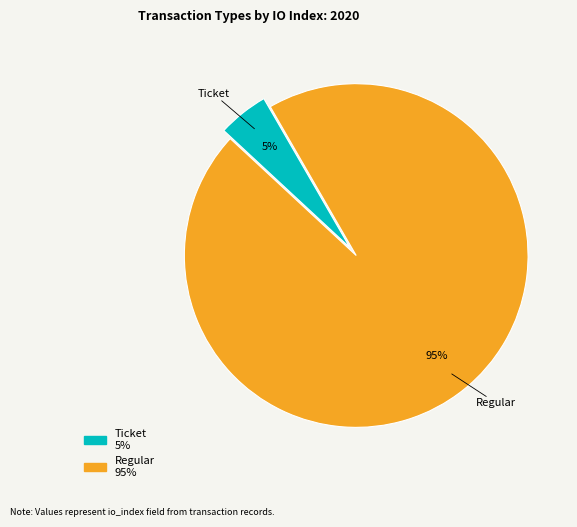

True or false: Ticket accounts for 5% of the total.

True